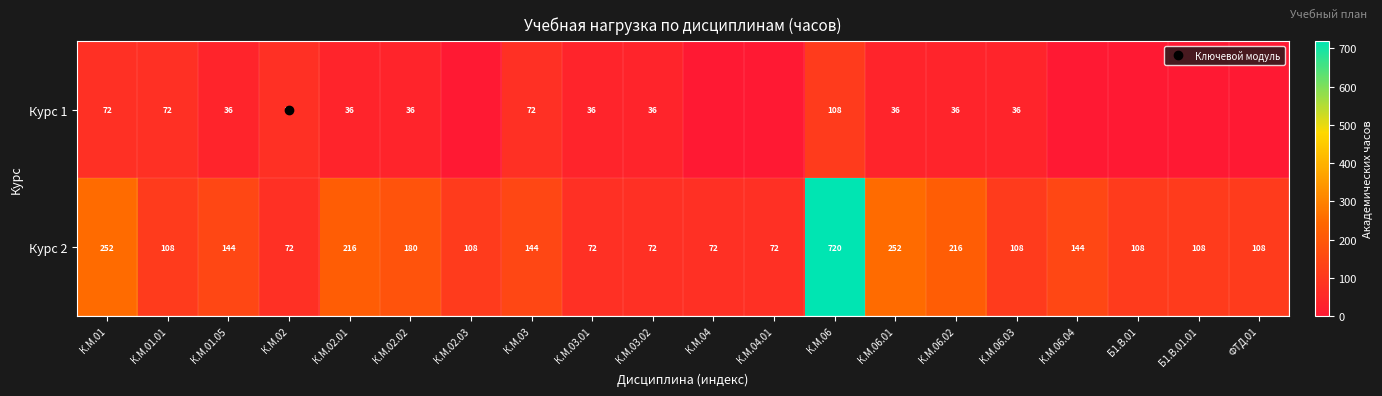

What is the difference between the maximum and minimum values in the Курс 1 series?

108